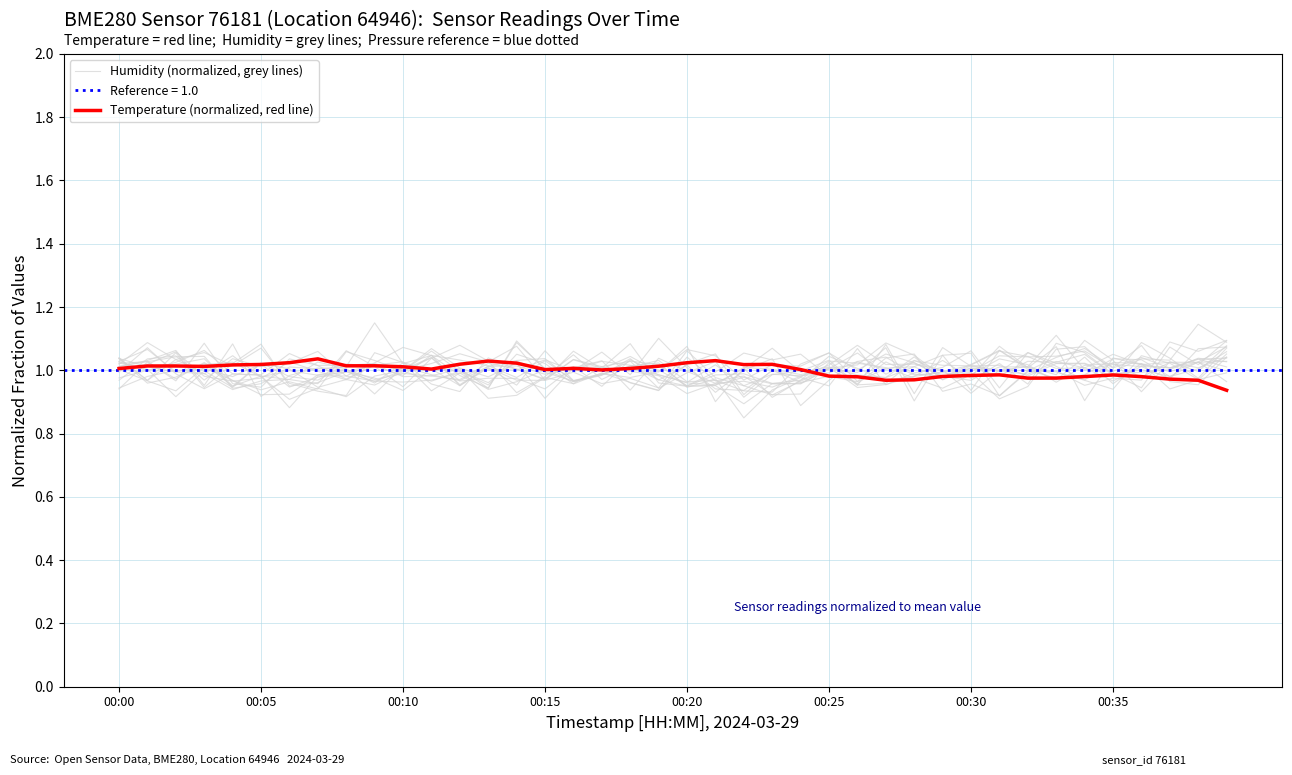

Is it true that Humidity (normalized, grey lines) equals 1.0 at 29?

True